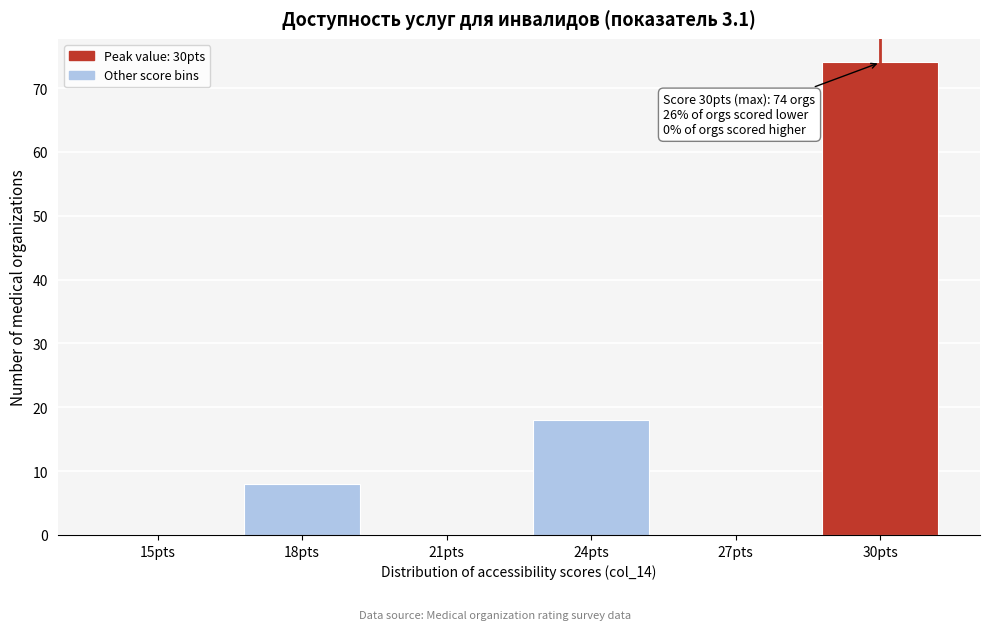

Reading left to right, extract all data points from this chart.

15pts=0	18pts=8	21pts=0	24pts=18	27pts=0	30pts=74